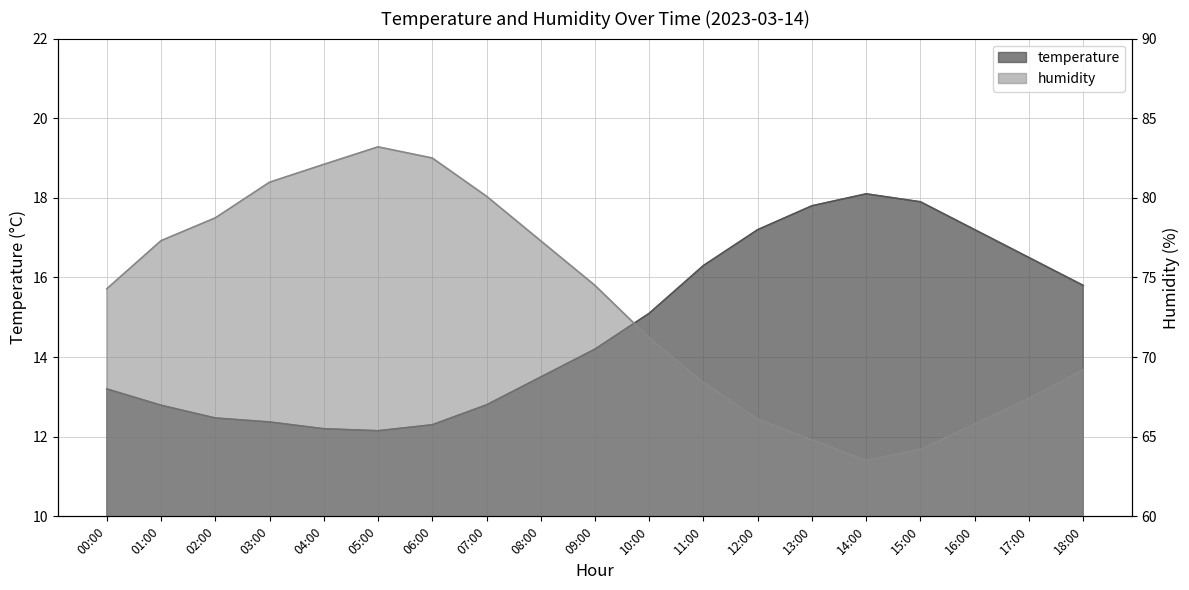

The value of humidity at 17:00 is 112.0. True or false?

False